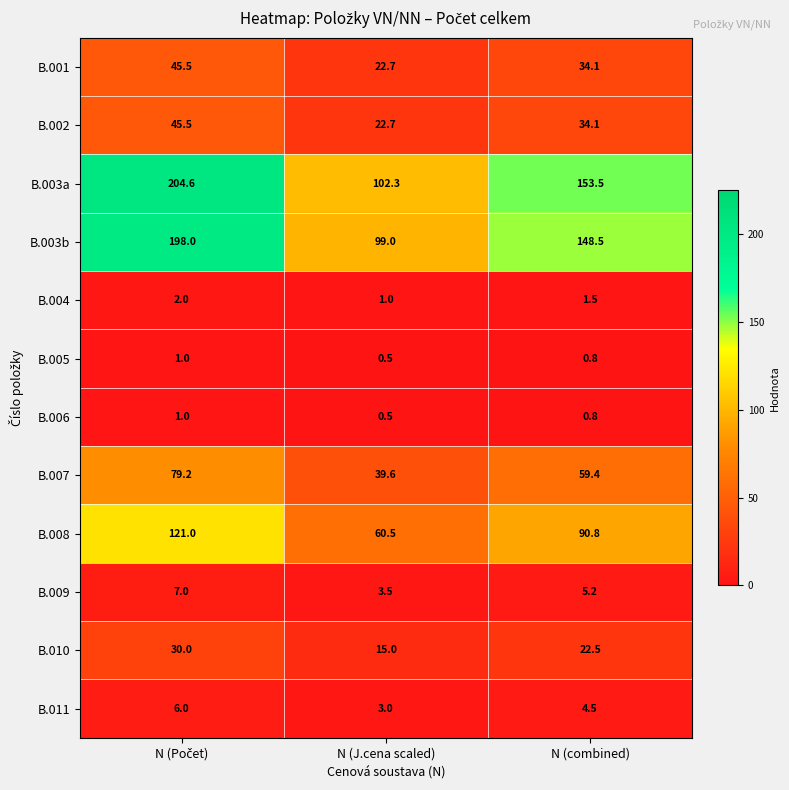

True or false: B.006 has a value of 0.3 at N (combined).

False